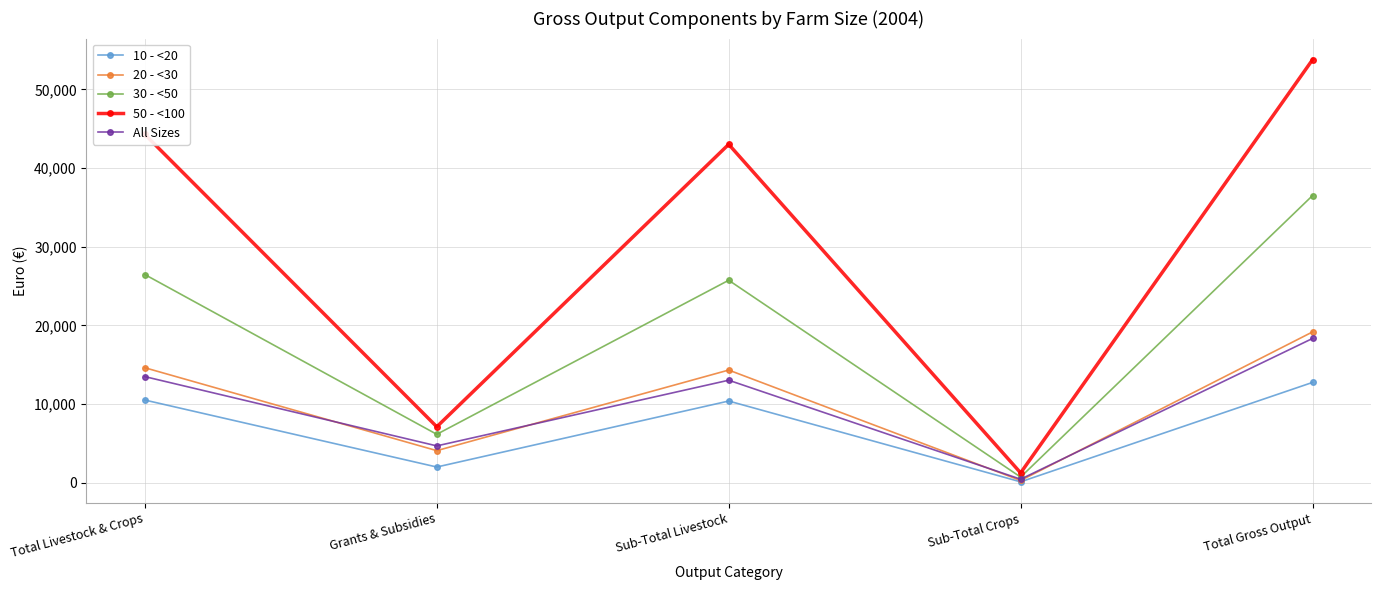

What position from the right is Sub-Total Livestock?

3